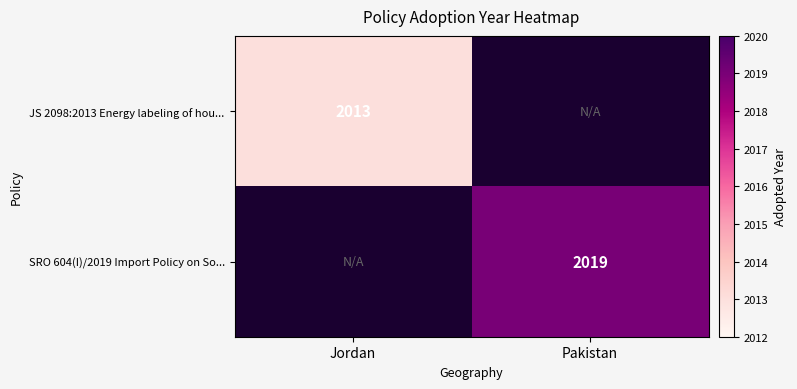

Is it true that SRO 604(I)/2019 Import Policy on So... equals 2019 at Pakistan?

True